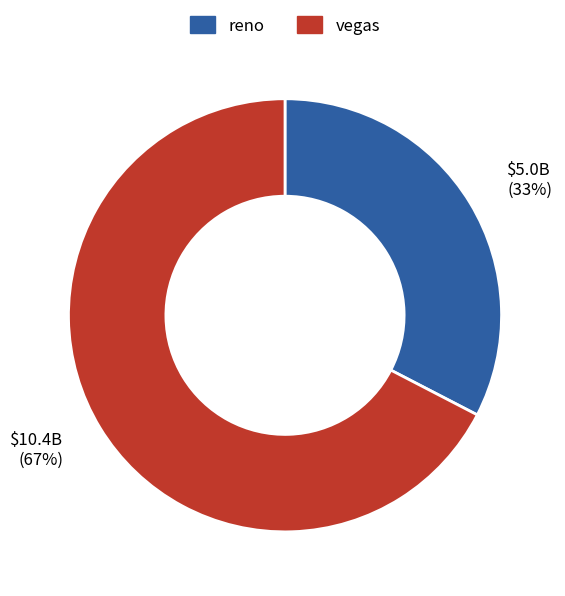

The vegas slice represents 1% of the pie. True or false?

False